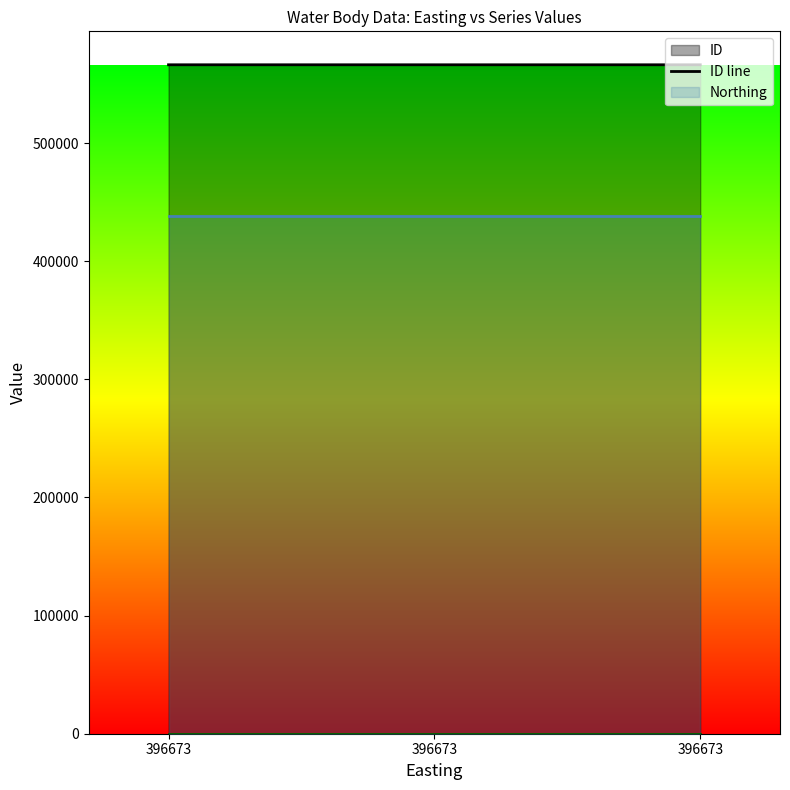

What is the value of the Northing line point at the 1st from the left?

438145